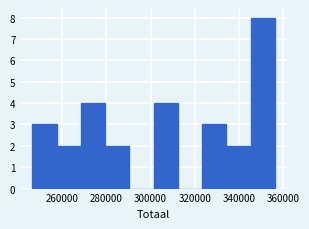

Over which range of the x-axis is the bar tallest?

346000 to 356000